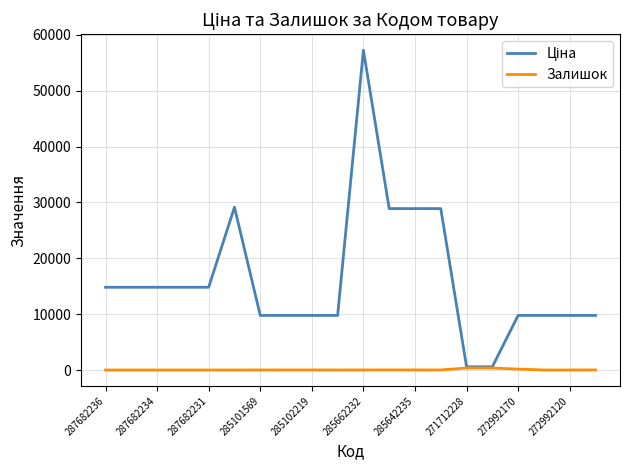

What is the greatest value displayed?

57258.0